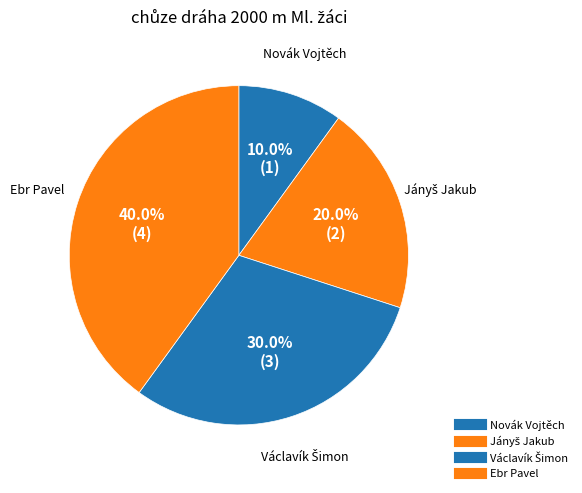

How many segments does this pie chart have?

4